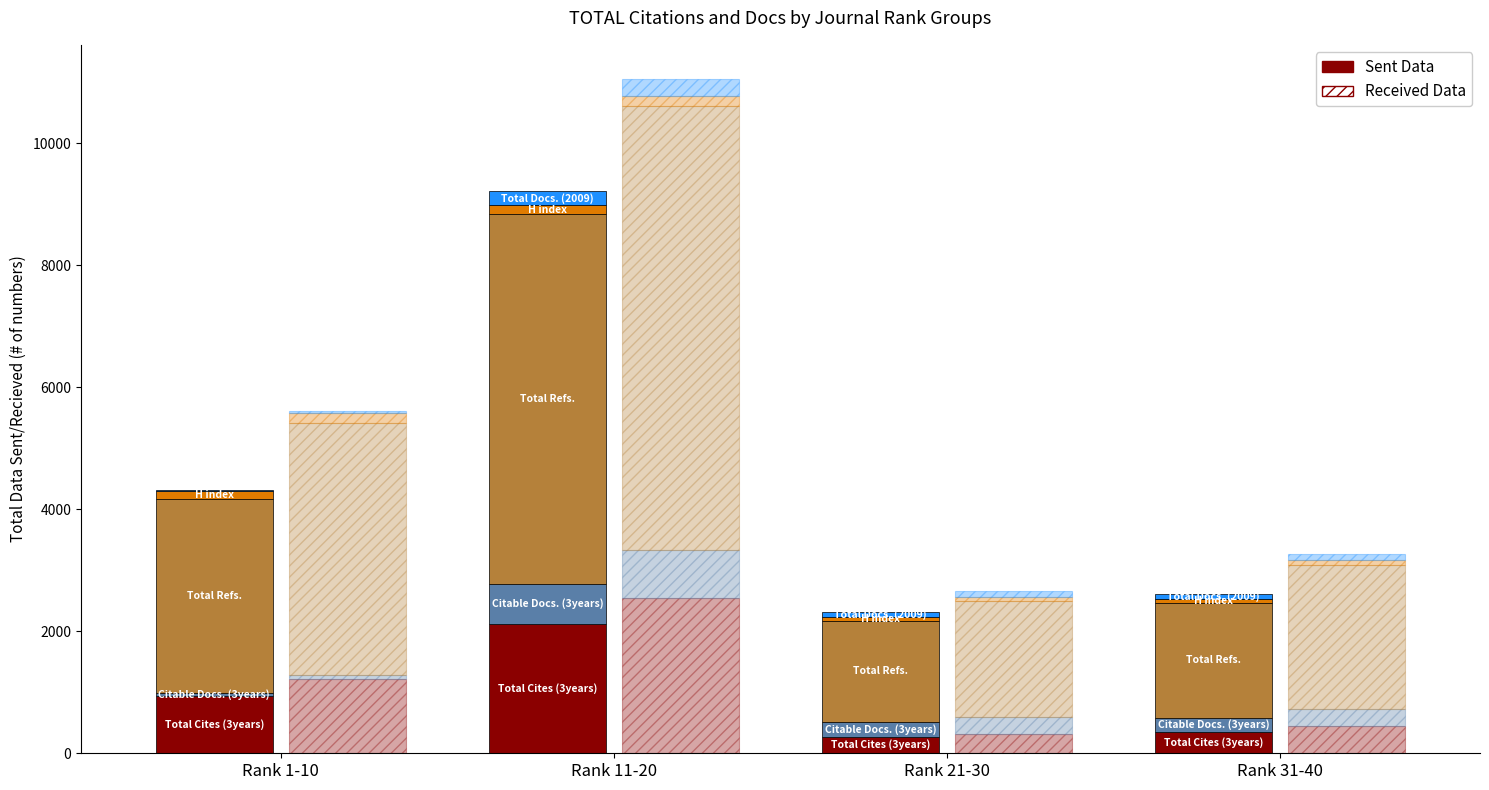

Reading left to right, what are all the values shown in this chart?

Total Cites (3years): 937	2123	273	357
Citable Docs. (3years): 56	654	242	220
Total Refs.: 3177	6064	1653	1893
H index: 126	141	65	66
Total Docs. (2009): 22	237	86	73